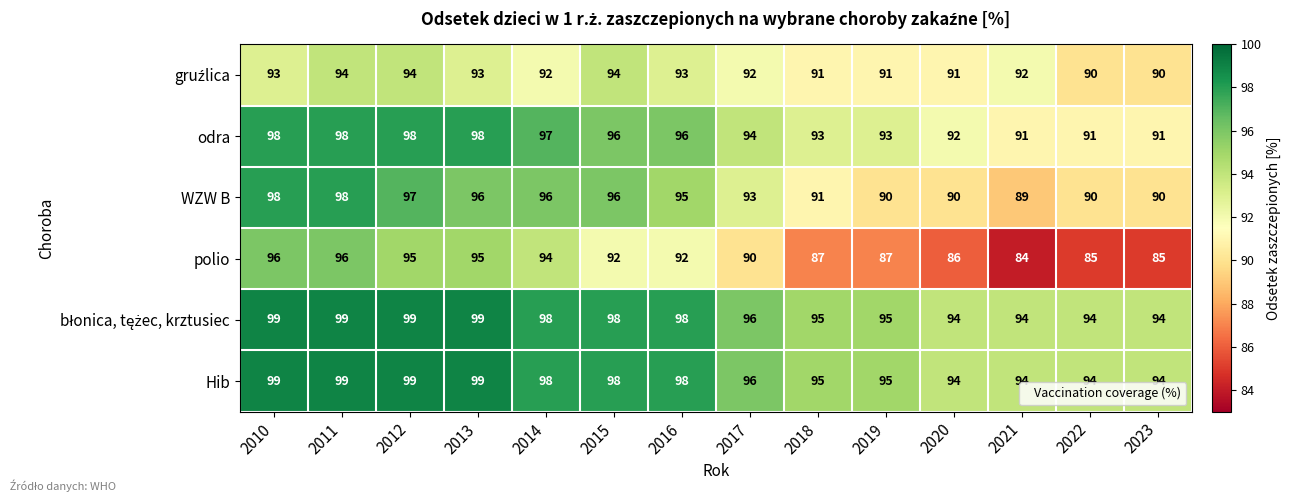

Which series changed the most between 2010 and 2021?

polio